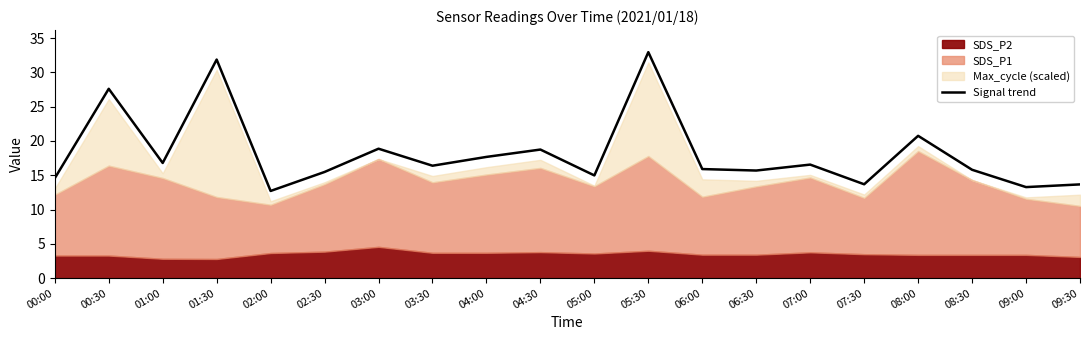

What is the average value?

18.2